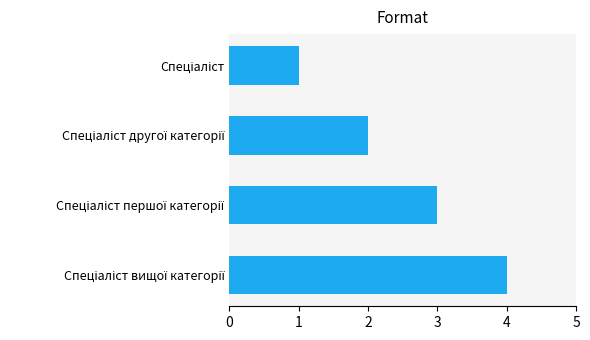

What is the difference between the maximum and minimum values?

3